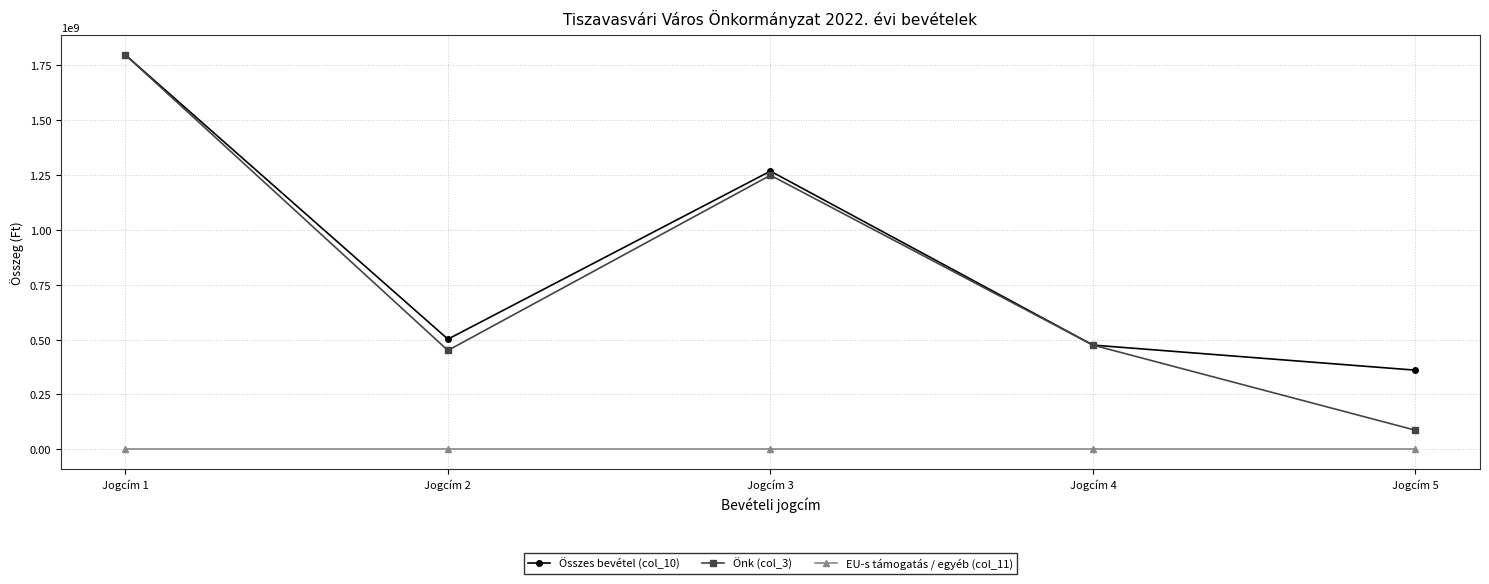

What is the lowest value of the Összes bevétel (col_10) series?

360708334